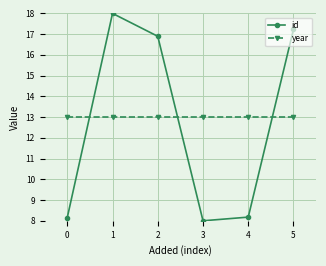

The value of id at 0 is 31.0. True or false?

False